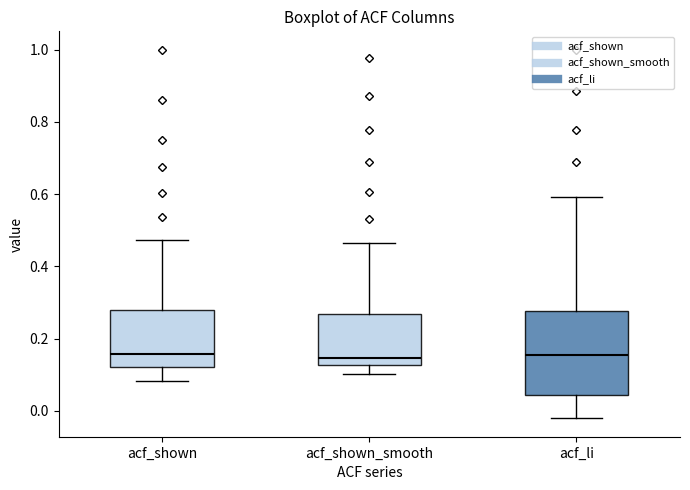

Comparing the boxes themselves (not the whiskers), which one is the tallest?

acf_li